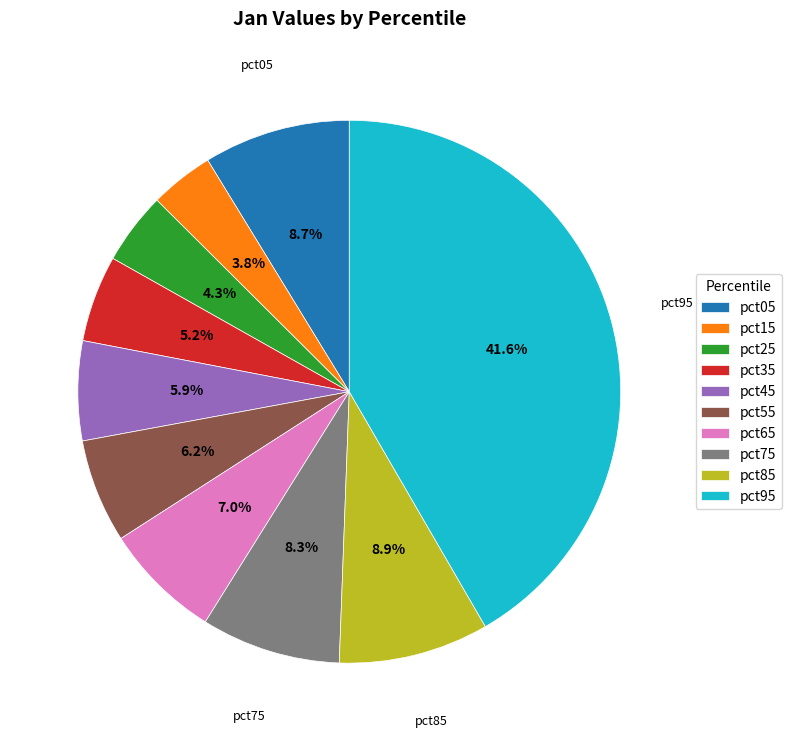

What percentage is NOT represented by pct65?

93.0%